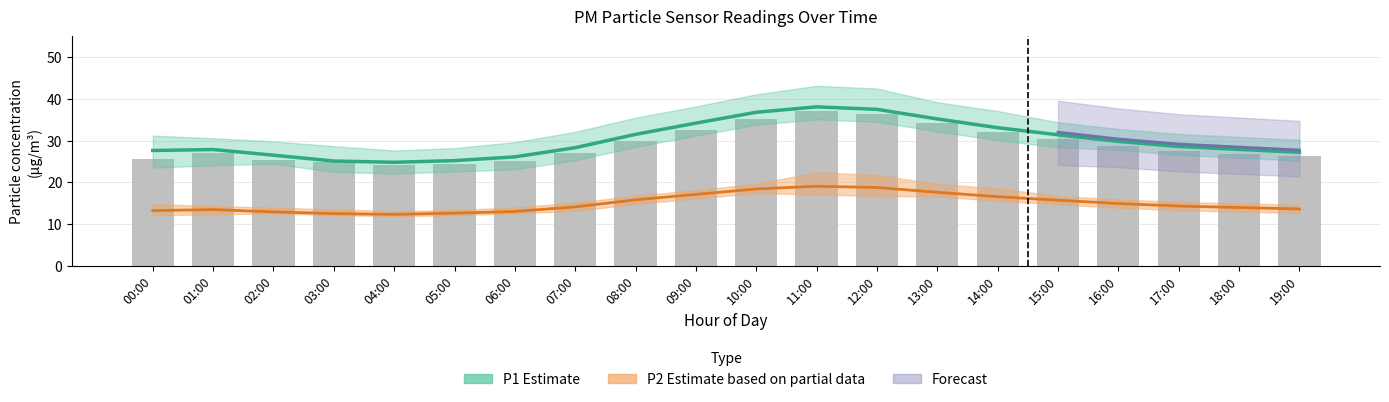

What is the total value across all series at 15:00?

77.5